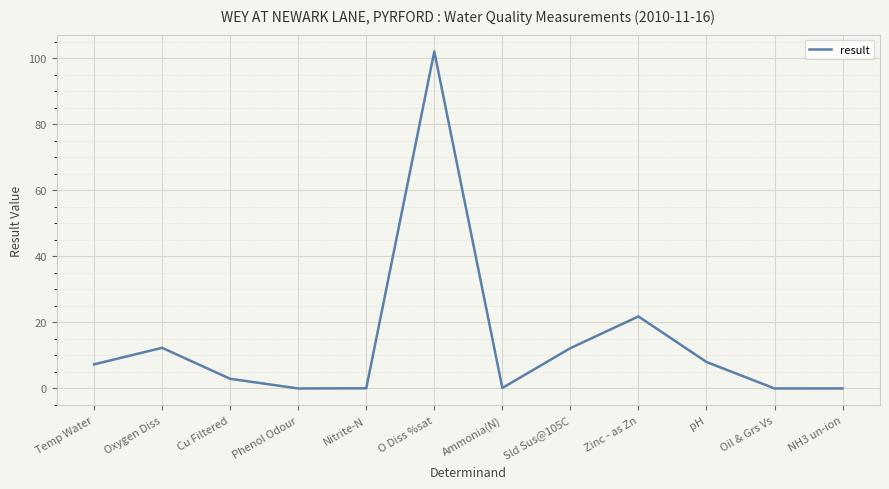

Read the value at O Diss %sat.

102.0